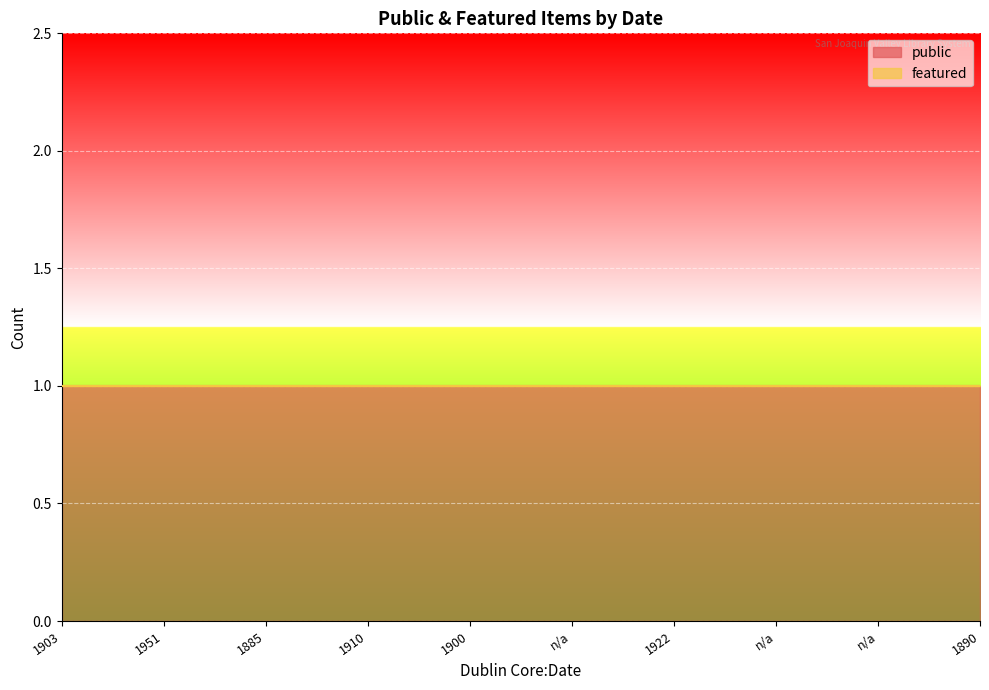

True or false: public and featured intersect in this chart.

False